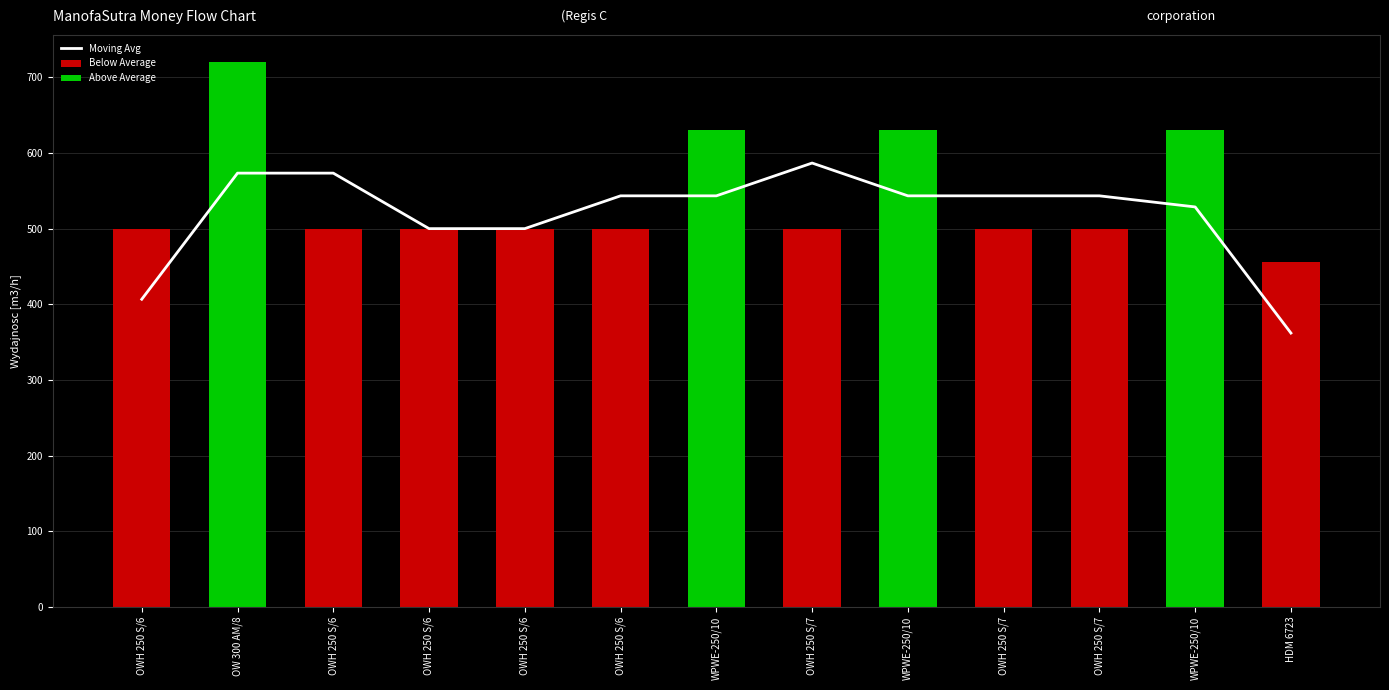

Read the value at OWH 250 S/7.

586.7